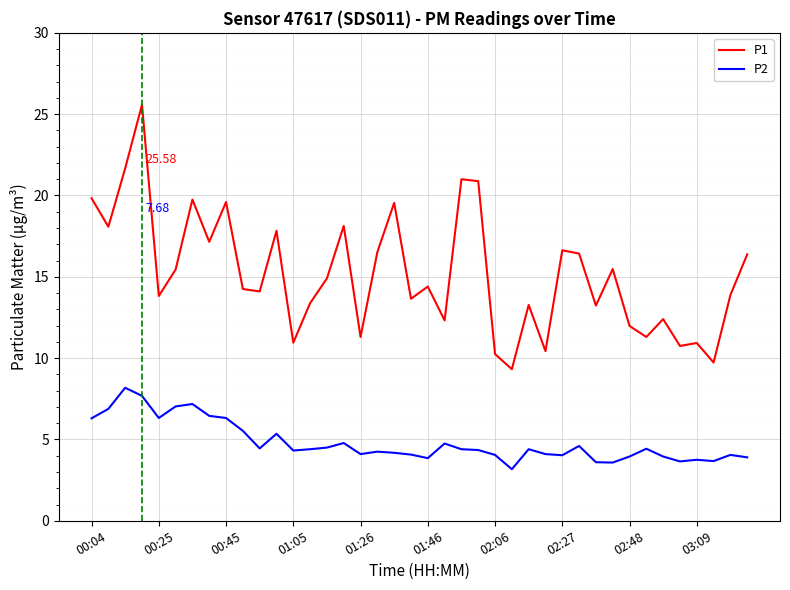

Count the number of data series in this chart.

2